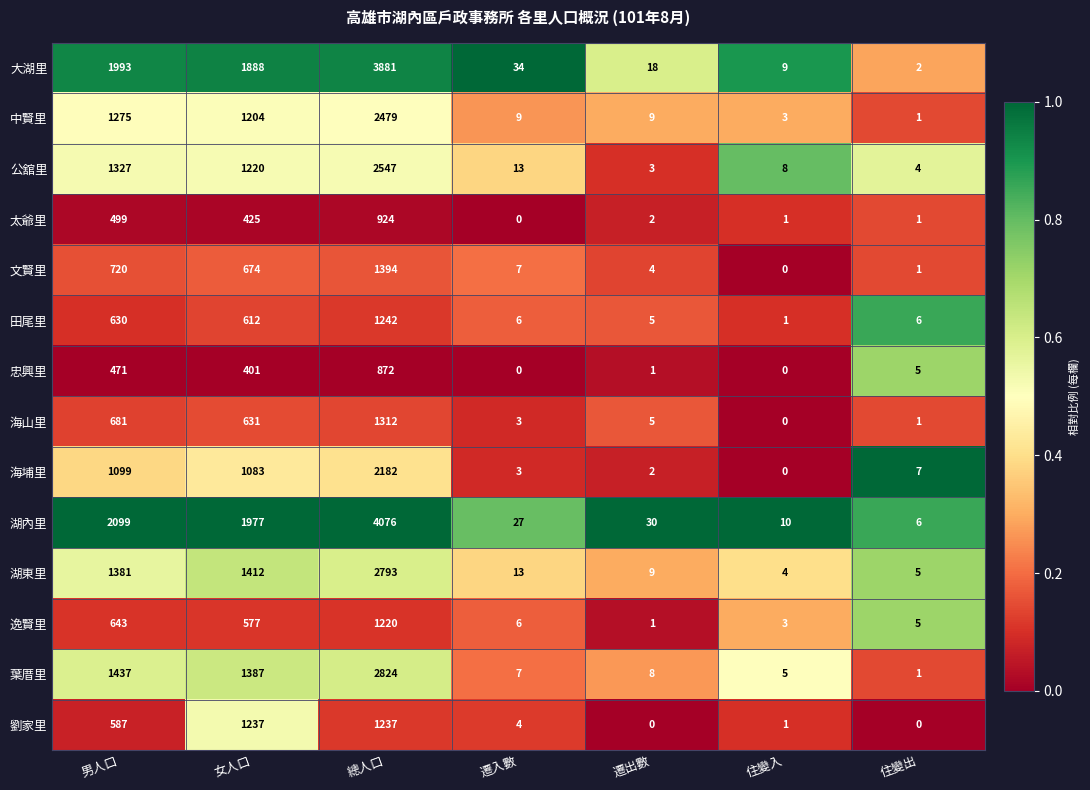

The 逸賢里 series shows 3 at 住變入. True or false?

True